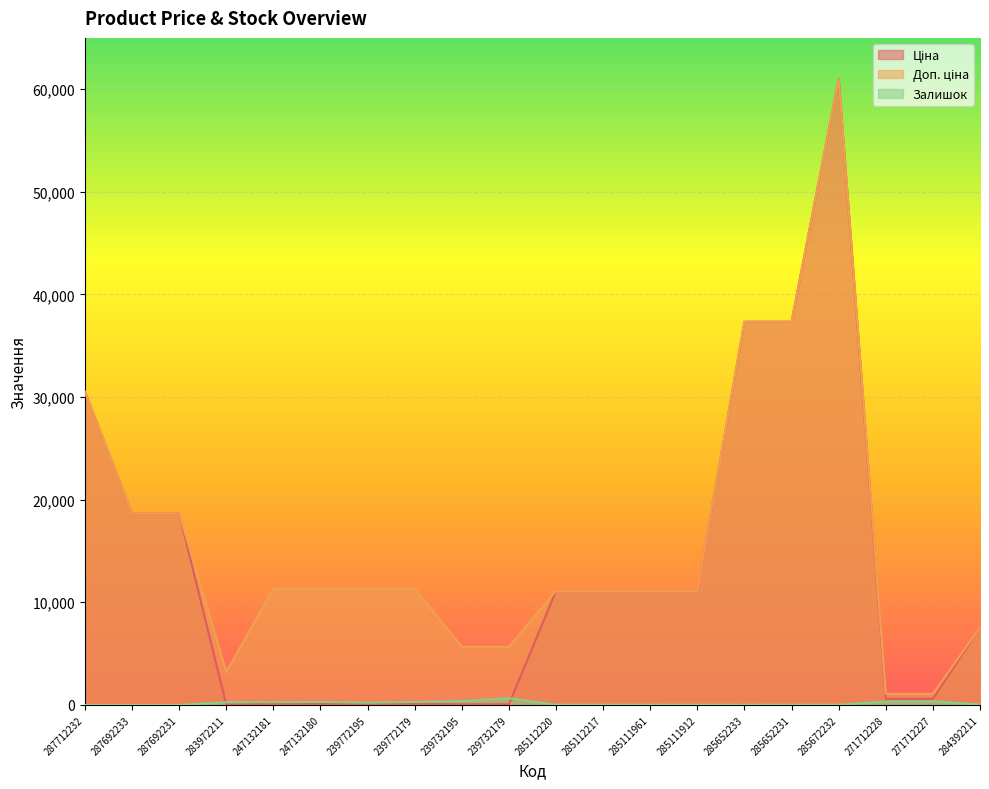

Which has a higher value, 239732195 or 239772179?

239772179